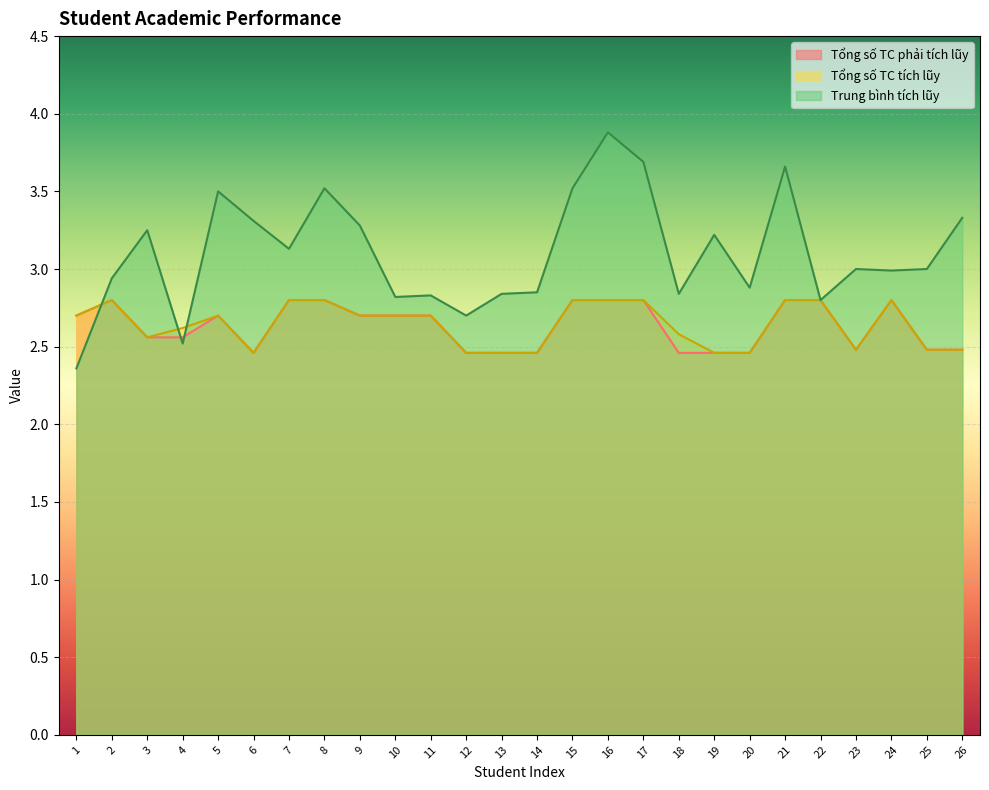

What value does the Tổng số TC tích lũy series have at 4?

2.6